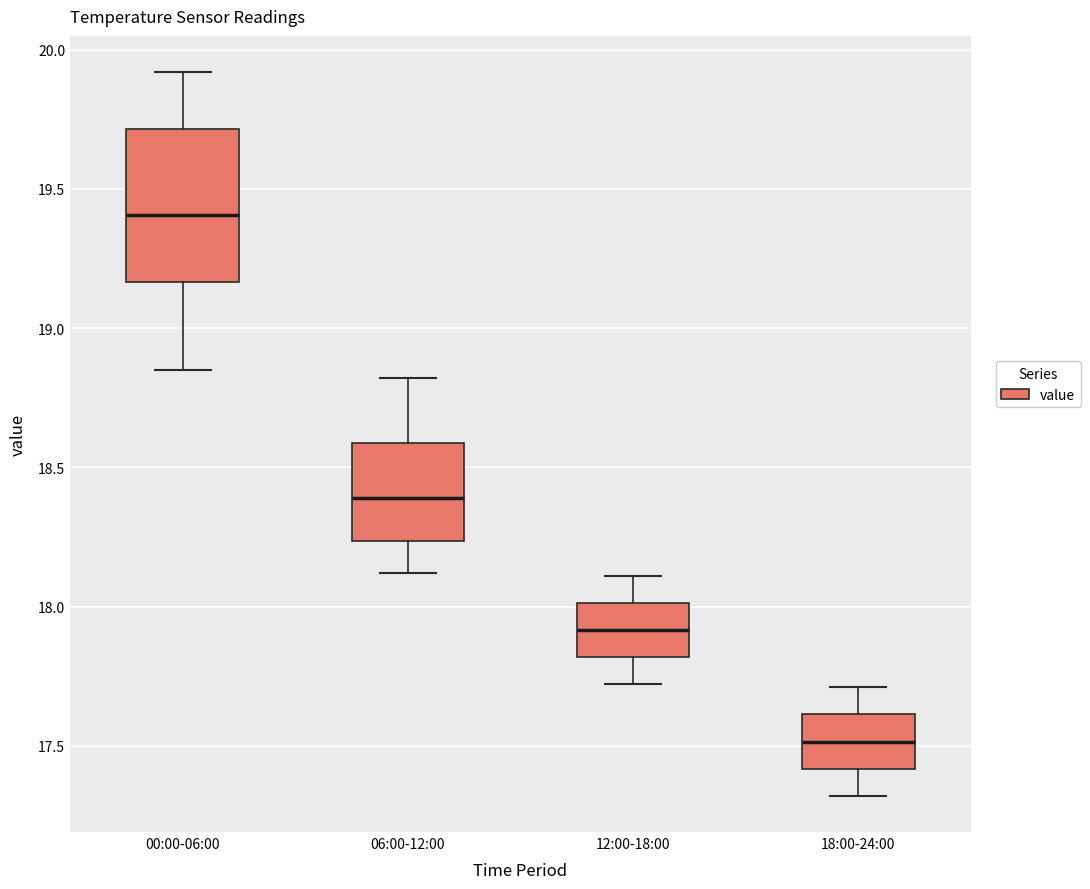

Comparing the boxes themselves (not the whiskers), which one is the tallest?

00:00-06:00